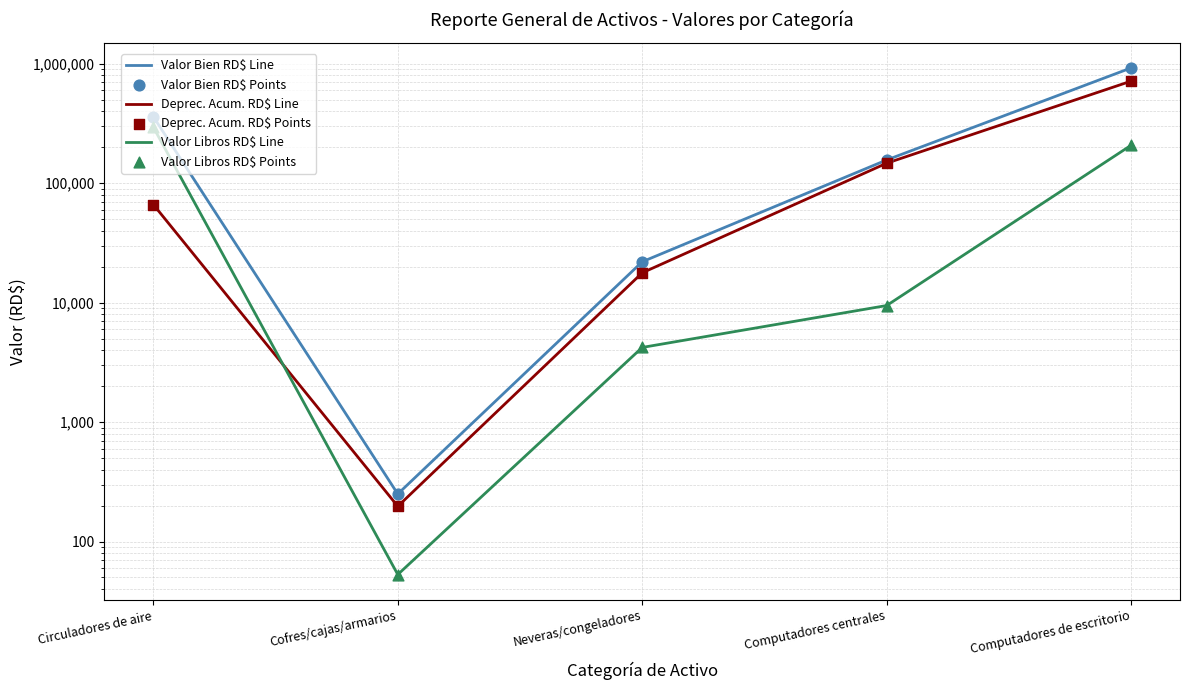

What is the total value across all series at Computadores de escritorio?

3696120.2